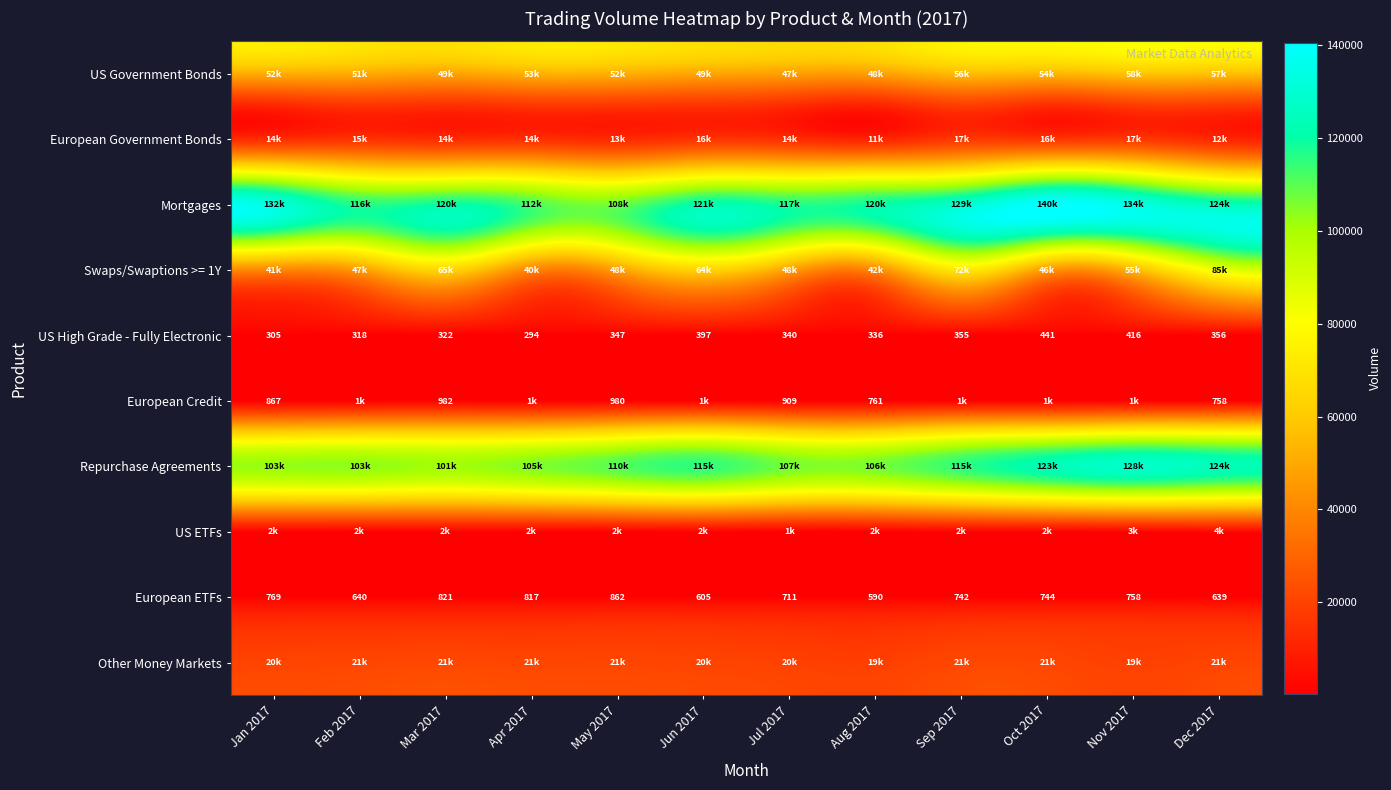

What value does the US High Grade - Fully Electronic series have at Jan 2017?

305